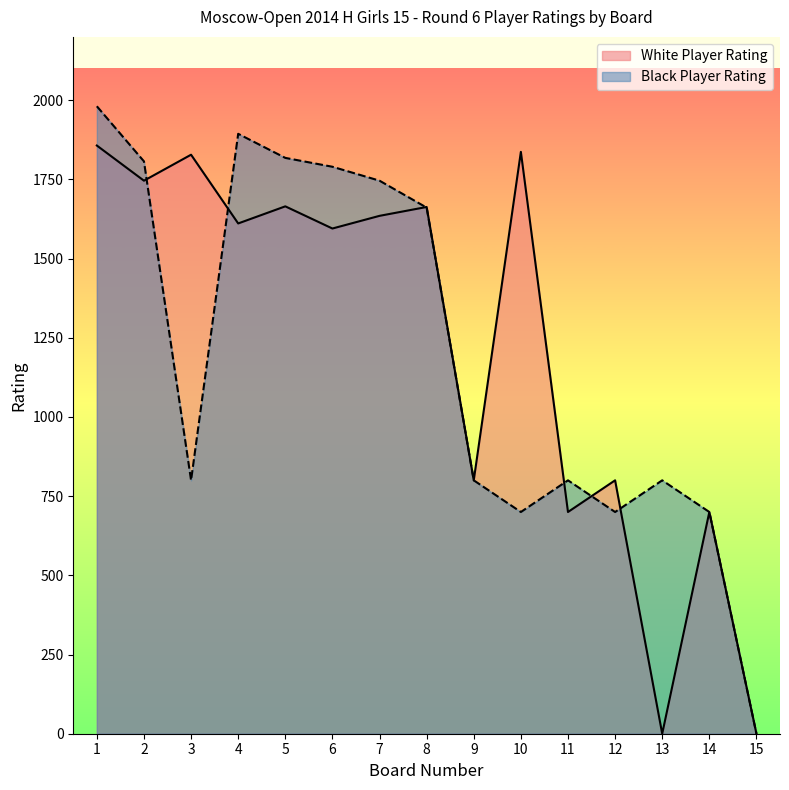

At which label does White Player Rating reach its peak?

1